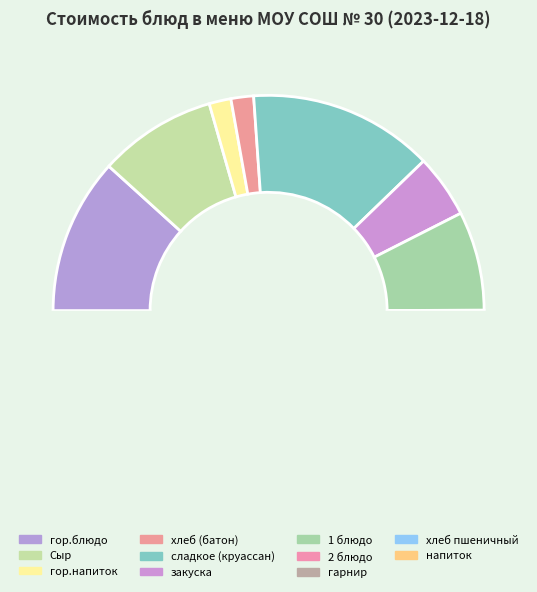

To the nearest percent, what percentage of the pie is хлеб (батон)?

2%